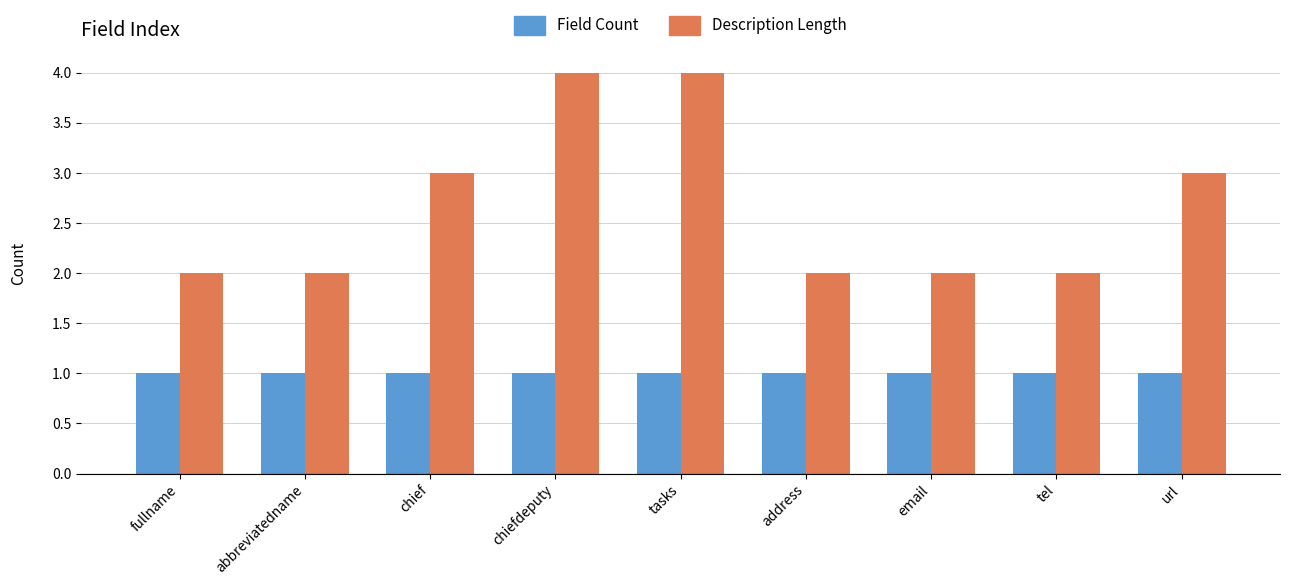

Reading right to left, transcribe all the data shown in this chart.

Field Count: 1	1	1	1	1	1	1	1	1
Description Length: 3	2	2	2	4	4	3	2	2